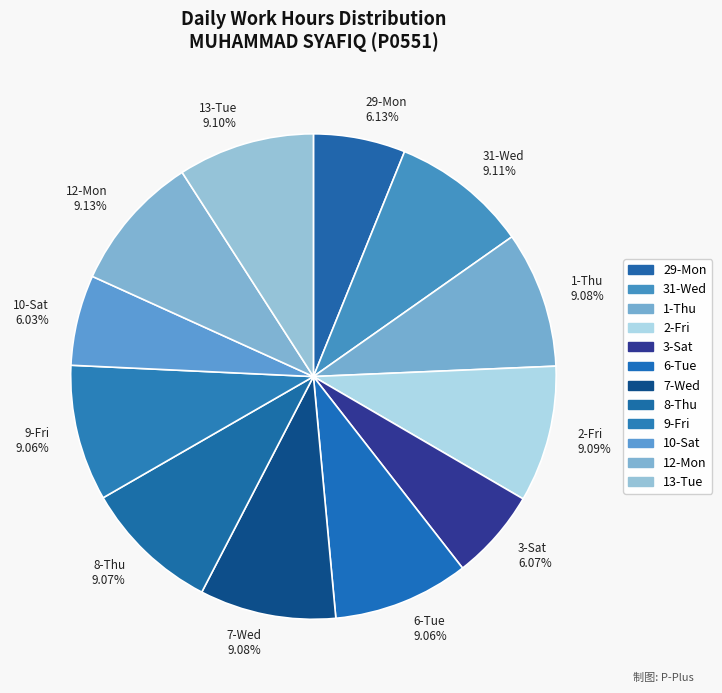

What is the ratio of the value at 12-Mon 9.13% to the value at 3-Sat 6.07%?

1.5